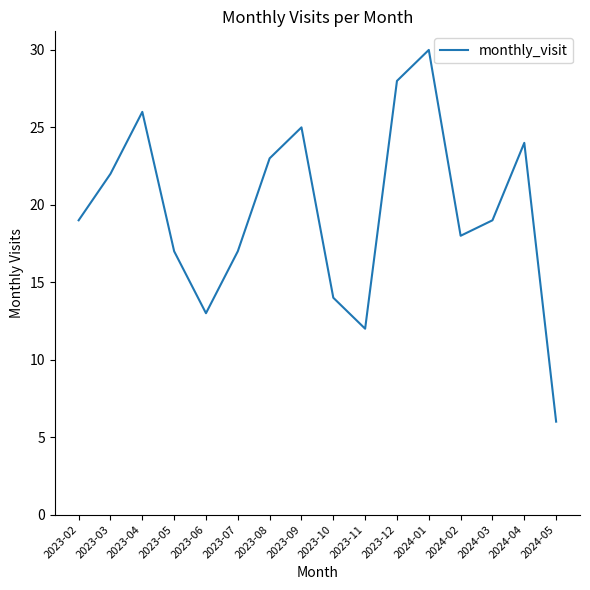

What position from the left is 2023-03?

2